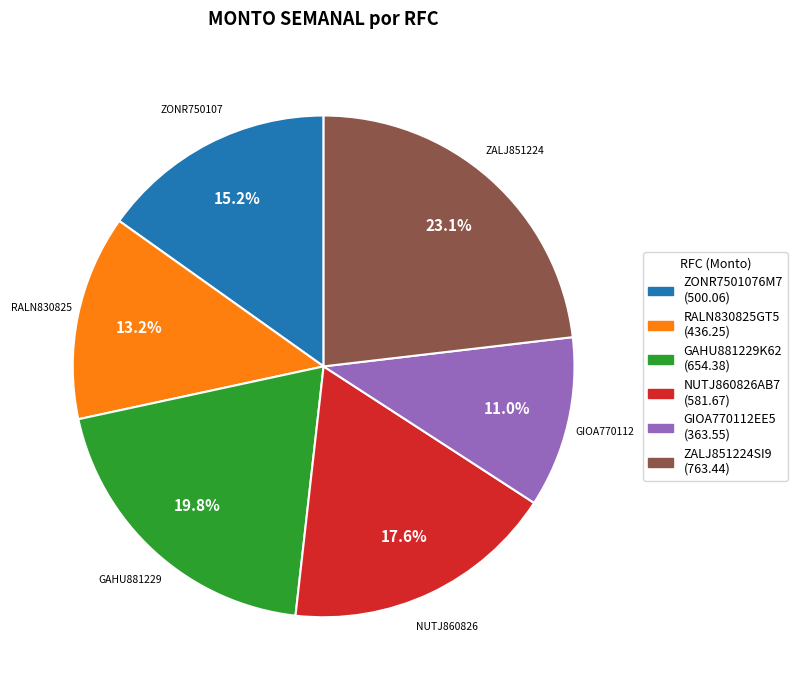

Count the number of slices in the pie.

6